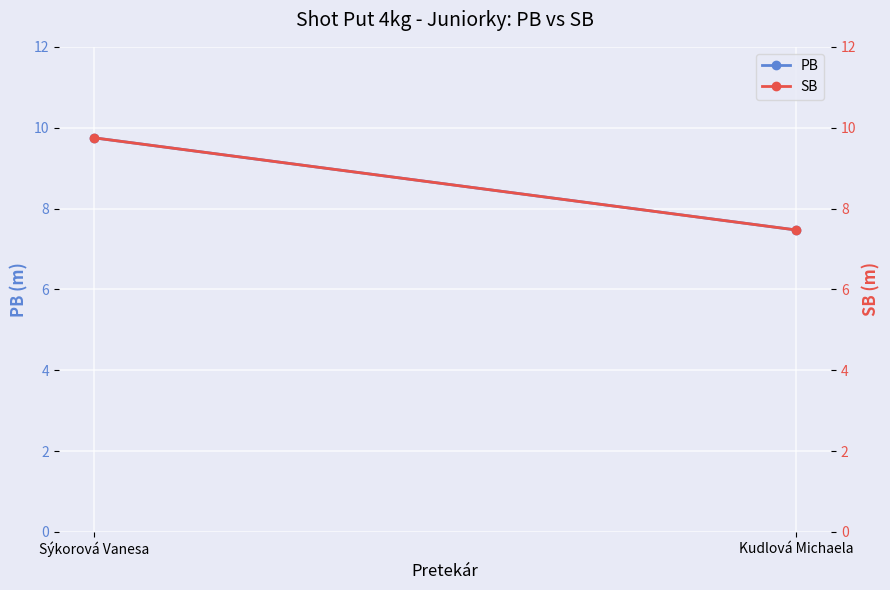

List the series in order of their peak value, lowest first.

PB, SB